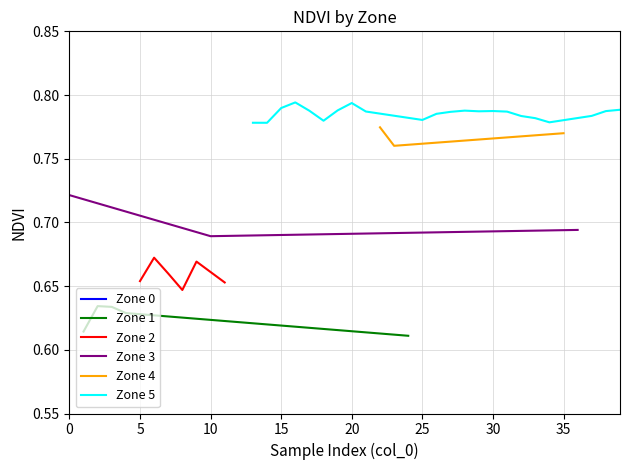

What is the average value of the Zone 4 series?

0.8